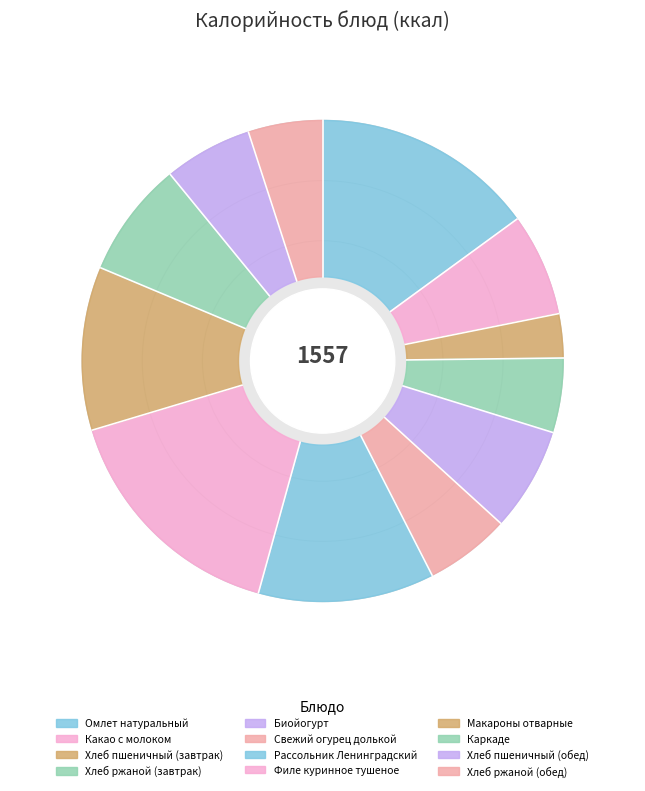

Does any single category account for the majority?

No